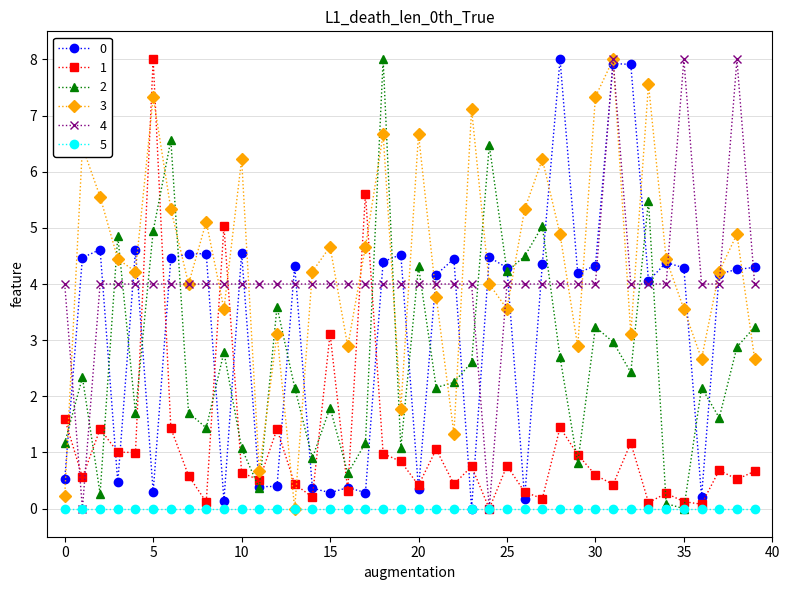

What is the greatest value displayed?

8.0